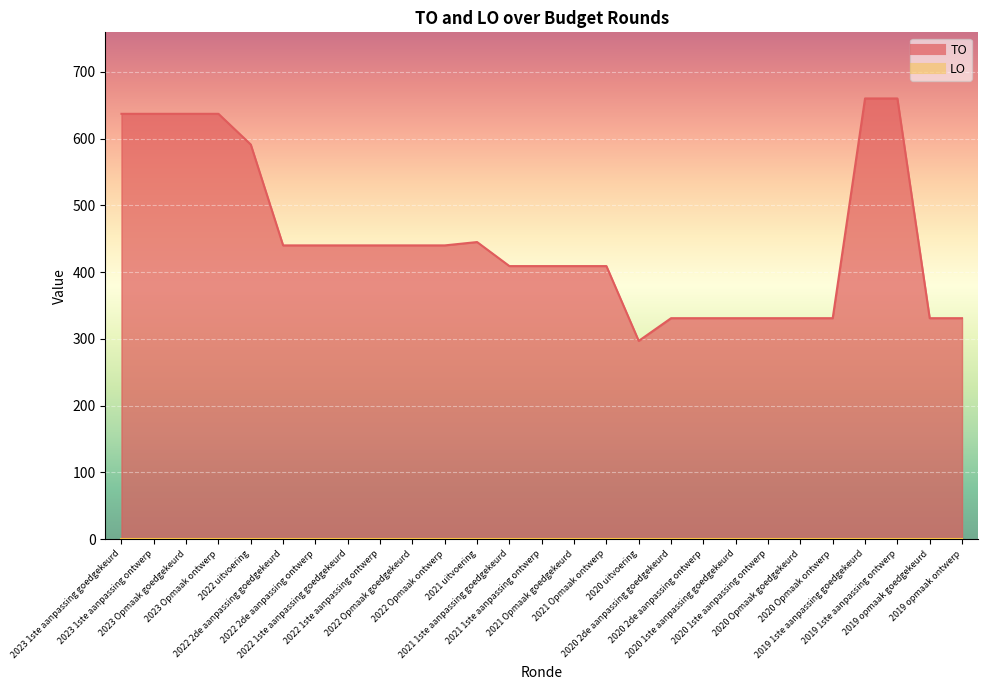

Rank the categories by value from highest to lowest.

2019 1ste aanpassing goedgekeurd, 2019 1ste aanpassing ontwerp, 2023 1ste aanpassing goedgekeurd, 2023 1ste aanpassing ontwerp, 2023 Opmaak goedgekeurd, 2023 Opmaak ontwerp, 2022 uitvoering, 2021 uitvoering, 2022 2de aanpassing goedgekeurd, 2022 2de aanpassing ontwerp, 2022 1ste aanpassing goedgekeurd, 2022 1ste aanpassing ontwerp, 2022 Opmaak goedgekeurd, 2022 Opmaak ontwerp, 2021 1ste aanpassing goedgekeurd, 2021 1ste aanpassing ontwerp, 2021 Opmaak goedgekeurd, 2021 Opmaak ontwerp, 2020 2de aanpassing goedgekeurd, 2020 2de aanpassing ontwerp, 2020 1ste aanpassing goedgekeurd, 2020 1ste aanpassing ontwerp, 2020 Opmaak goedgekeurd, 2020 Opmaak ontwerp, 2019 opmaak goedgekeurd, 2019 opmaak ontwerp, 2020 uitvoering